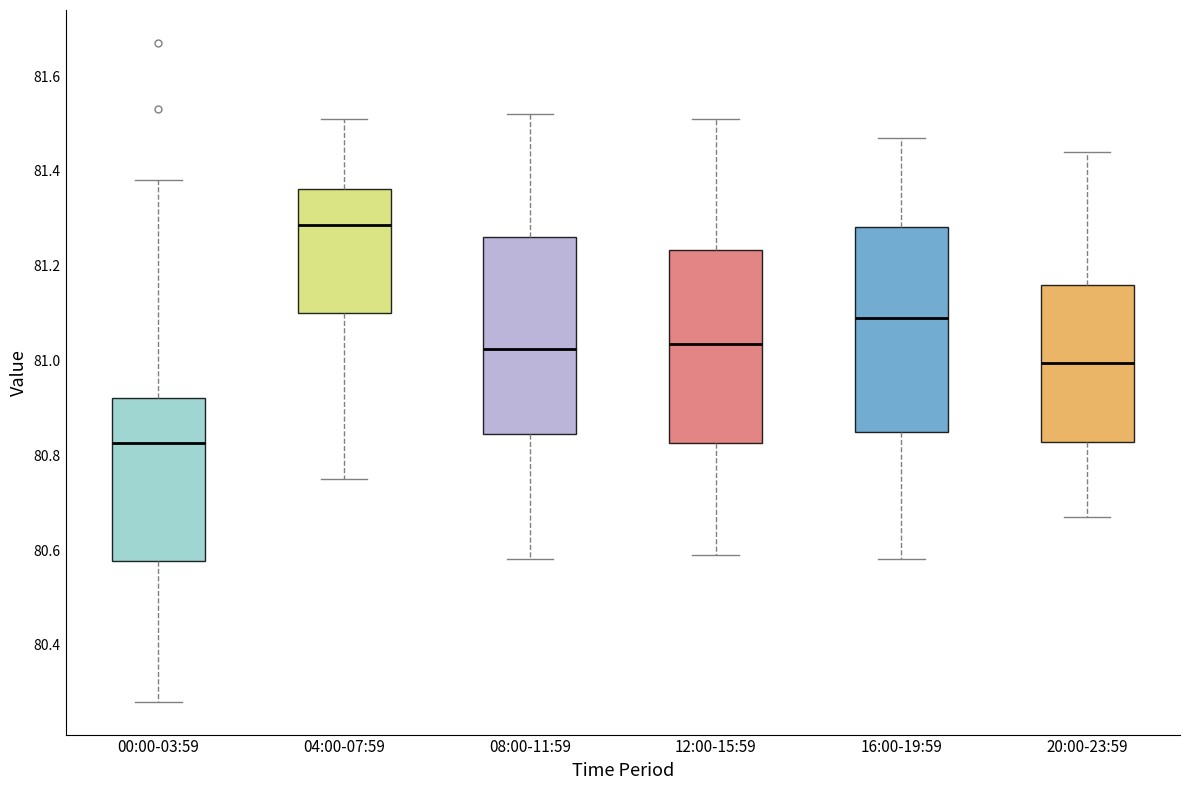

Reading left to right, transcribe this box plot: for each box, give where its median line is, the range the box spans, and where its two whiskers end, as read against the y-axis. The values are not printed on the chart, so give them approximately, as read against the axis.

00:00-03:59: median 80.82, box 80.58 to 80.92, whiskers 80.28 to 81.38
04:00-07:59: median 81.28, box 81.10 to 81.36, whiskers 80.76 to 81.52
08:00-11:59: median 81.02, box 80.84 to 81.26, whiskers 80.58 to 81.52
12:00-15:59: median 81.04, box 80.82 to 81.24, whiskers 80.60 to 81.52
16:00-19:59: median 81.10, box 80.86 to 81.28, whiskers 80.58 to 81.48
20:00-23:59: median 81.00, box 80.82 to 81.16, whiskers 80.68 to 81.44